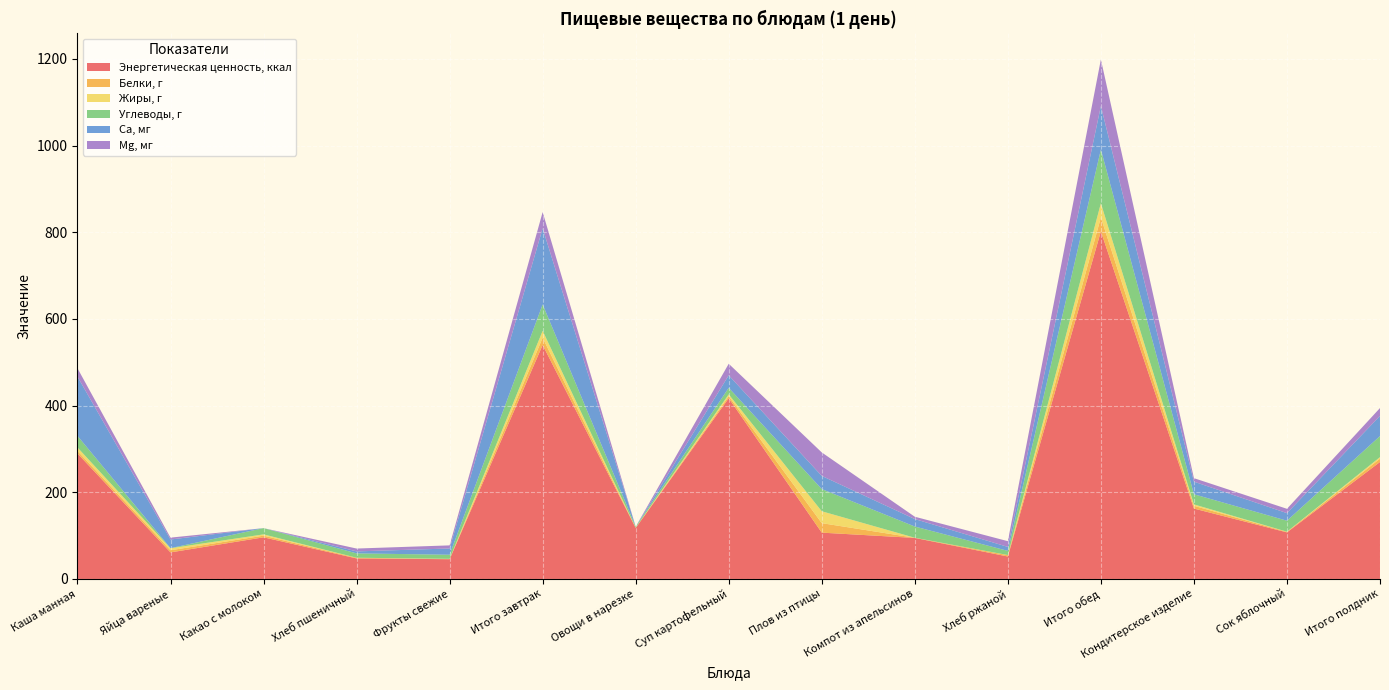

Reading left to right, transcribe all the data shown in this chart.

Энергетическая ценность, ккал: Каша манная=289.6	Яйца вареные=61.3	Какао с молоком=96.1	Хлеб пшеничный=47.4	Фрукты свежие=45.6	Итого завтрак=540.0	Овощи в нарезке=117.7	Суп картофельный=417.1	Плов из птицы=106.9	Компот из апельсинов=94.7	Хлеб ржаной=51.8	Итого обед=802.2	Кондитерское изделие=162.5	Сок яблочный=107.5	Итого полдник=270.0
Белки, г: Каша манная=5.9	Яйца вареные=5.0	Какао с молоком=3.8	Хлеб пшеничный=1.5	Фрукты свежие=0.4	Итого завтрак=16.6	Овощи в нарезке=0.6	Суп картофельный=4.6	Плов из птицы=21.9	Компот из апельсинов=0.3	Хлеб ржаной=3.1	Итого обед=32.1	Кондитерское изделие=6.3	Сок яблочный=1.3	Итого полдник=7.6
Жиры, г: Каша манная=8.0	Яйца вареные=4.5	Какао с молоком=3.0	Хлеб пшеничный=0.1	Фрукты свежие=0.4	Итого завтрак=16.0	Овощи в нарезке=0.1	Суп картофельный=4.3	Плов из птицы=27.4	Компот из апельсинов=0.1	Хлеб ржаной=0.3	Итого обед=32.8	Кондитерское изделие=3.3	Сок яблочный=0.3	Итого полдник=3.6
Углеводы, г: Каша манная=26.7	Яйца вареные=0.3	Какао с молоком=14.4	Хлеб пшеничный=10.0	Фрукты свежие=9.5	Итого завтрак=60.9	Овощи в нарезке=2.2	Суп картофельный=15.1	Плов из птицы=51.2	Компот из апельсинов=25.9	Хлеб ржаной=9.6	Итого обед=124.0	Кондитерское изделие=23.4	Сок яблочный=25.3	Итого полдник=48.6
Са, мг: Каша манная=136.7	Яйца вареные=19.9	Какао с молоком=0.0	Хлеб пшеничный=4.6	Фрукты свежие=14.4	Итого завтрак=175.7	Овощи в нарезке=0.0	Суп картофельный=28.9	Плов из птицы=30.4	Компот из апельсинов=17.2	Хлеб ржаной=9.2	Итого обед=100.4	Кондитерское изделие=29.1	Сок яблочный=17.5	Итого полдник=46.6
Mg, мг: Каша манная=19.4	Яйца вареные=4.3	Какао с молоком=0.0	Хлеб пшеничный=6.6	Фрукты свежие=7.2	Итого завтрак=37.5	Овощи в нарезке=0.0	Суп картофельный=26.6	Плов из птицы=54.2	Компот из апельсинов=5.4	Хлеб ржаной=13.2	Итого обед=107.4	Кондитерское изделие=8.1	Сок яблочный=10.0	Итого полдник=18.1